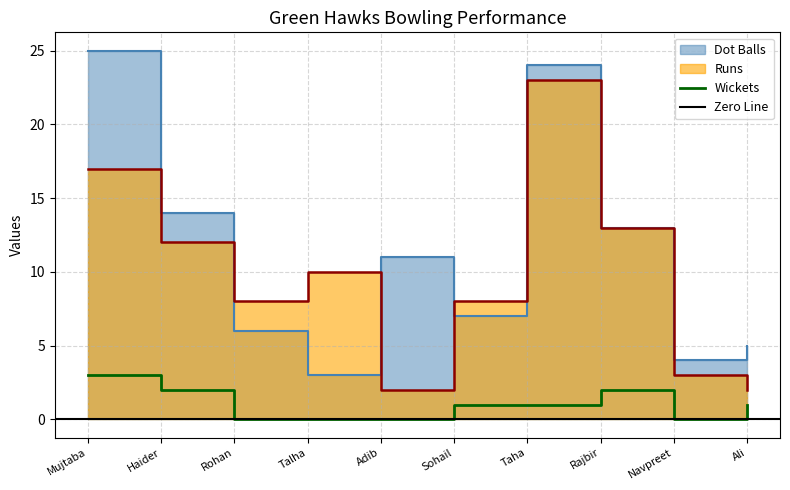

The value of Wickets at Rajbir is 2. True or false?

True